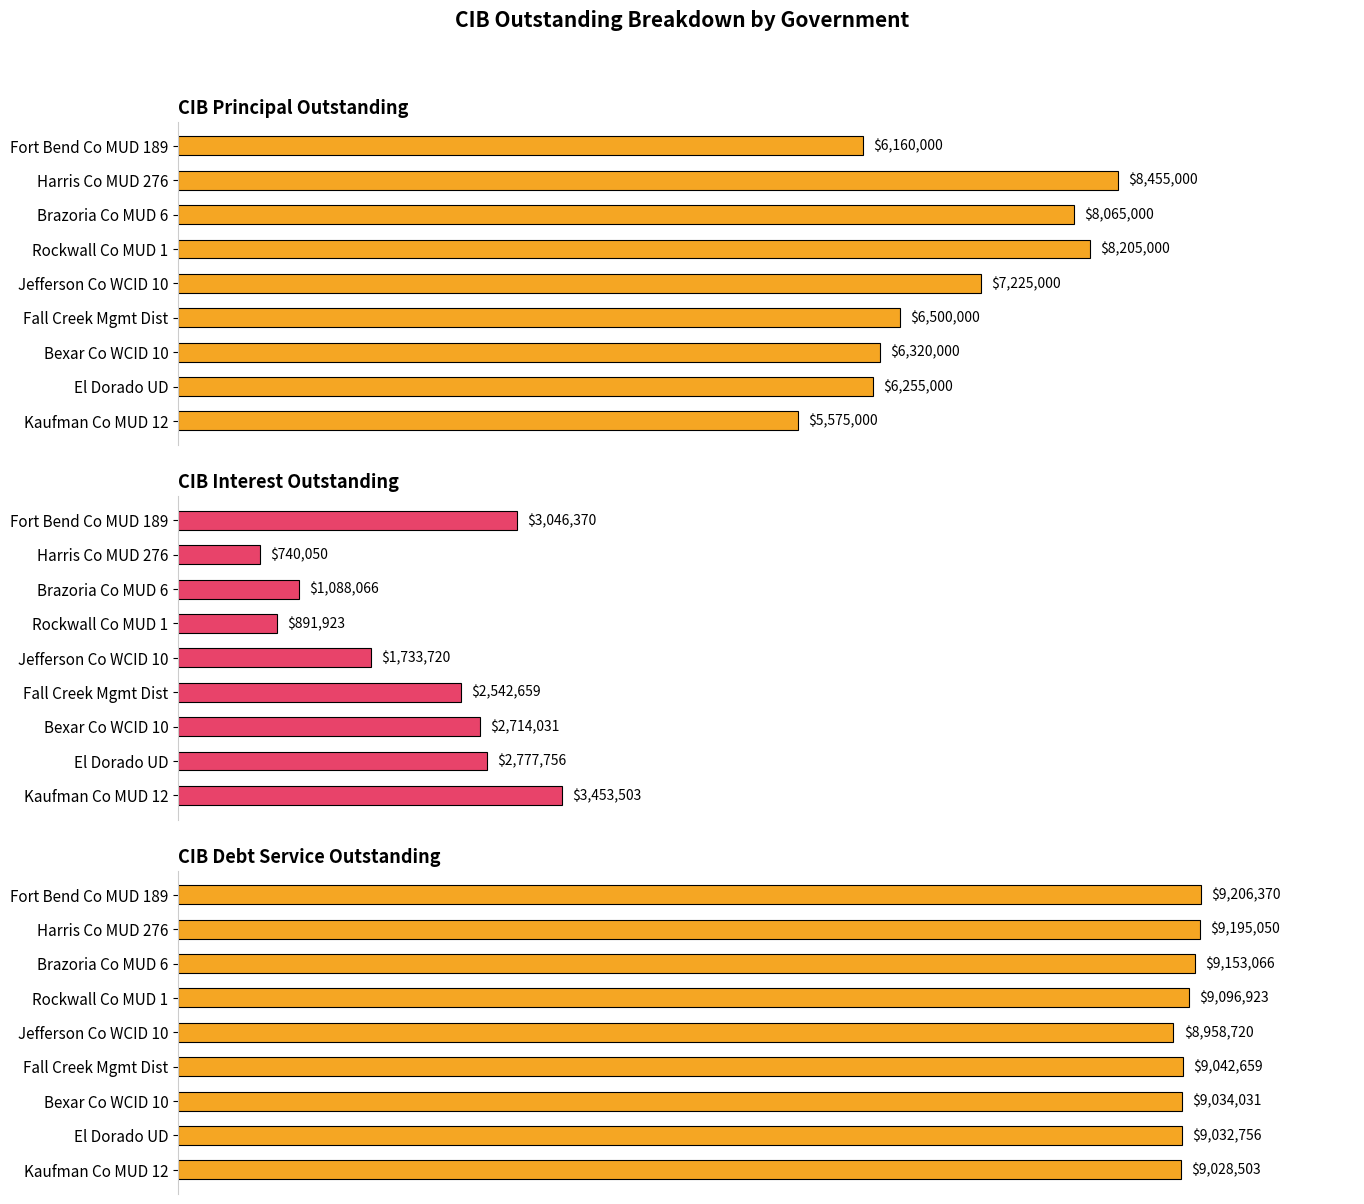

What is the value of the CIBPrincipalOutstanding bar at the 6th from the left?

6500000.0